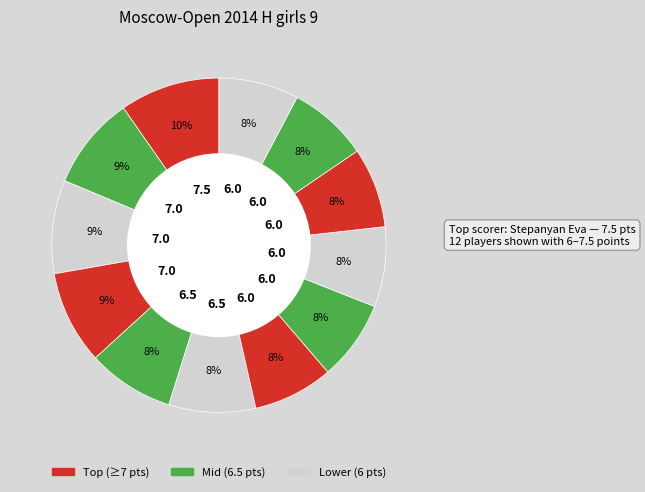

Which category has the biggest portion of the pie?

Stepanyan Eva